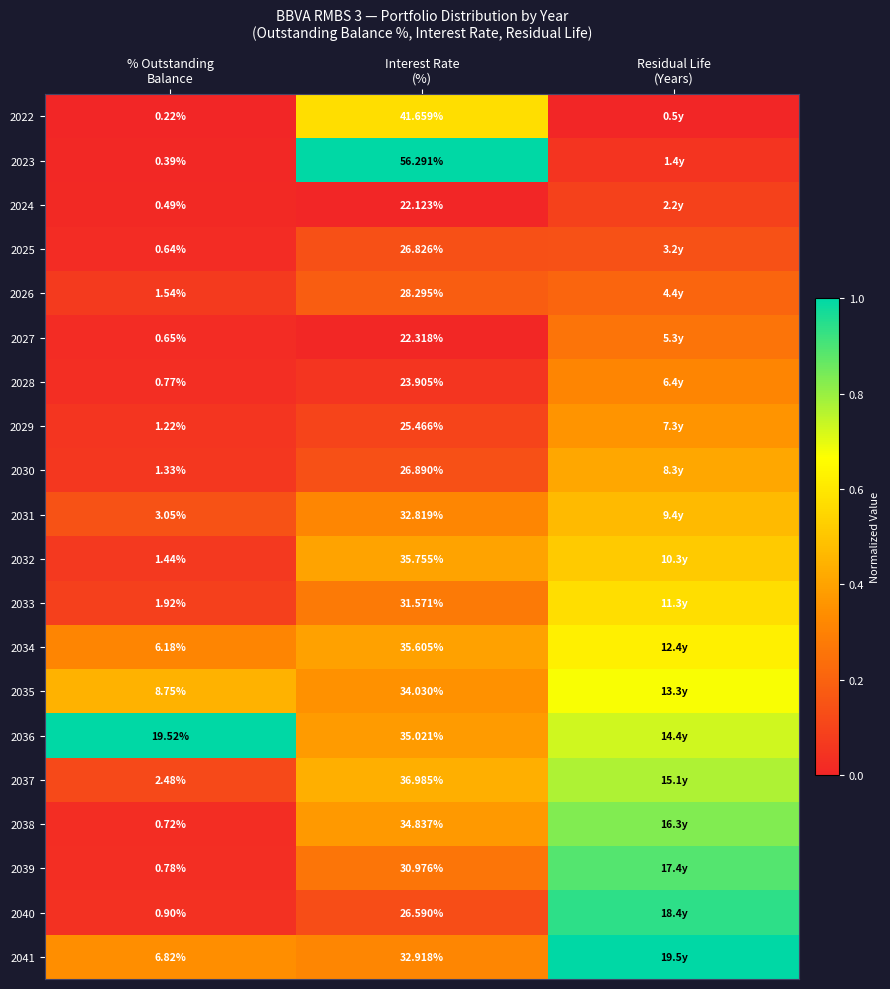

At which label does 2038 reach its peak?

Residual Life (Years)